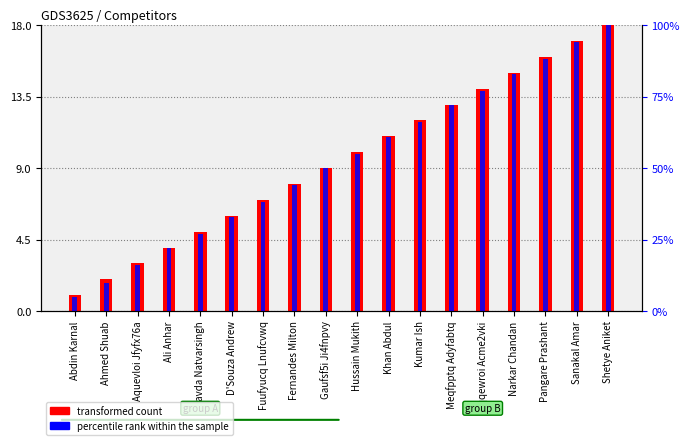

Count the number of categories in the chart.

18